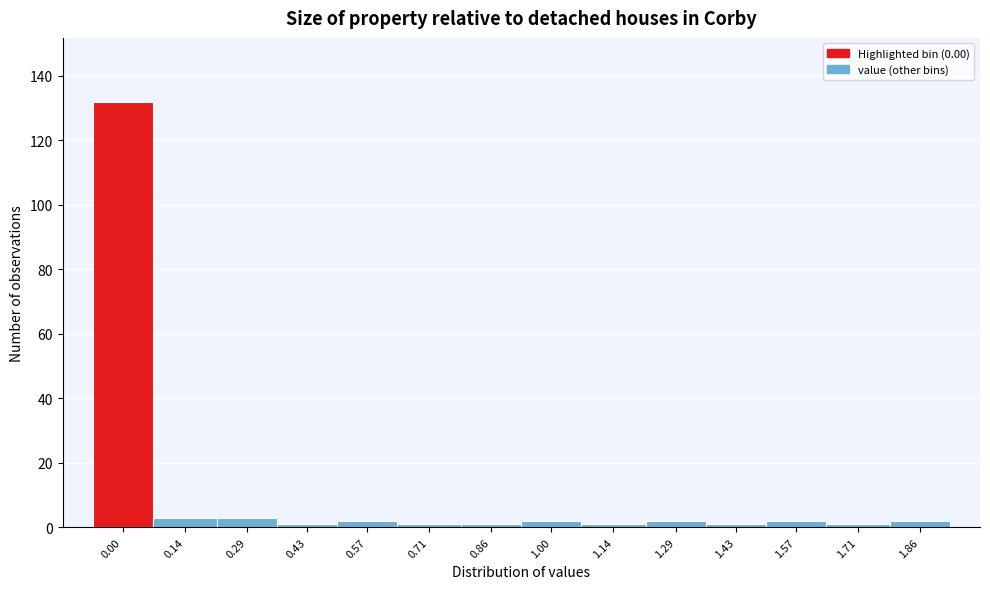

Reading right to left, what are all the values shown in this chart?

2	1	2	1	2	1	2	1	1	2	1	3	3	132